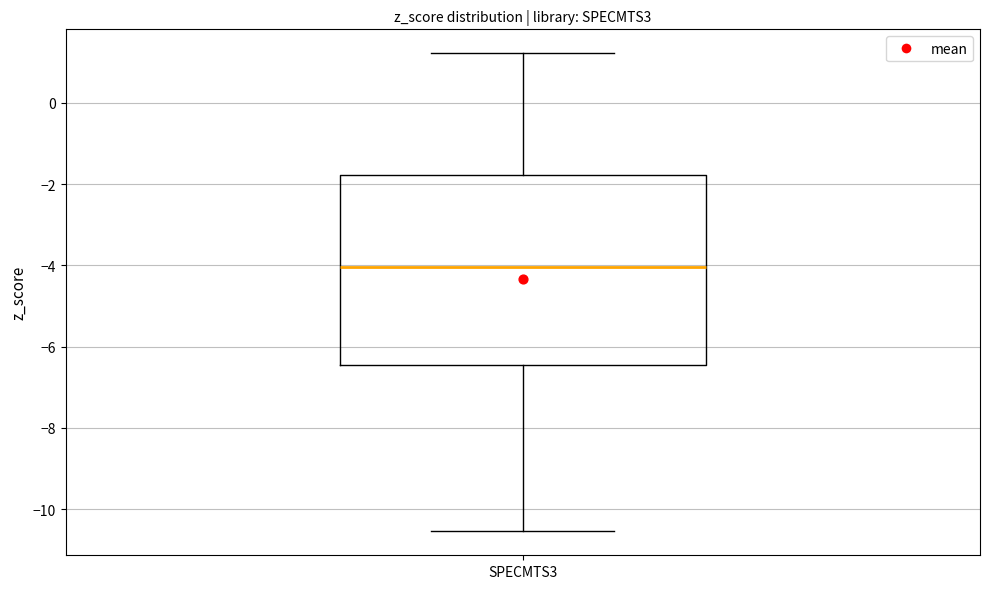

Read this box plot against the y-axis: the position of the median line, the range covered by the box, and the ends of both whiskers. The values are not printed on the chart, so give them approximately, as read against the axis.

median -4.0, box -6.4 to -1.8, whiskers -10.6 to 1.2